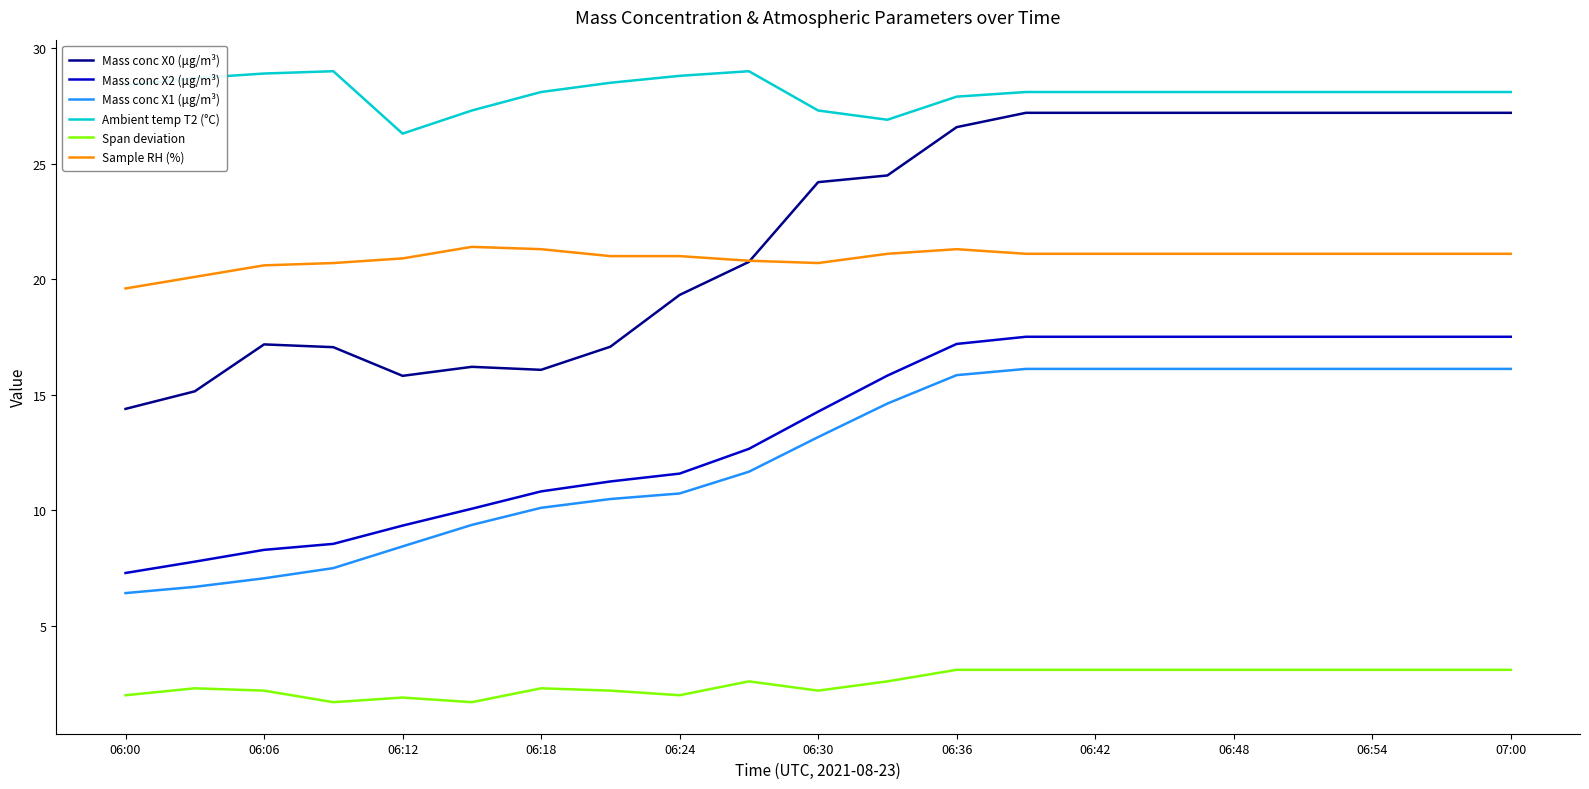

What is the greatest value displayed?

29.0